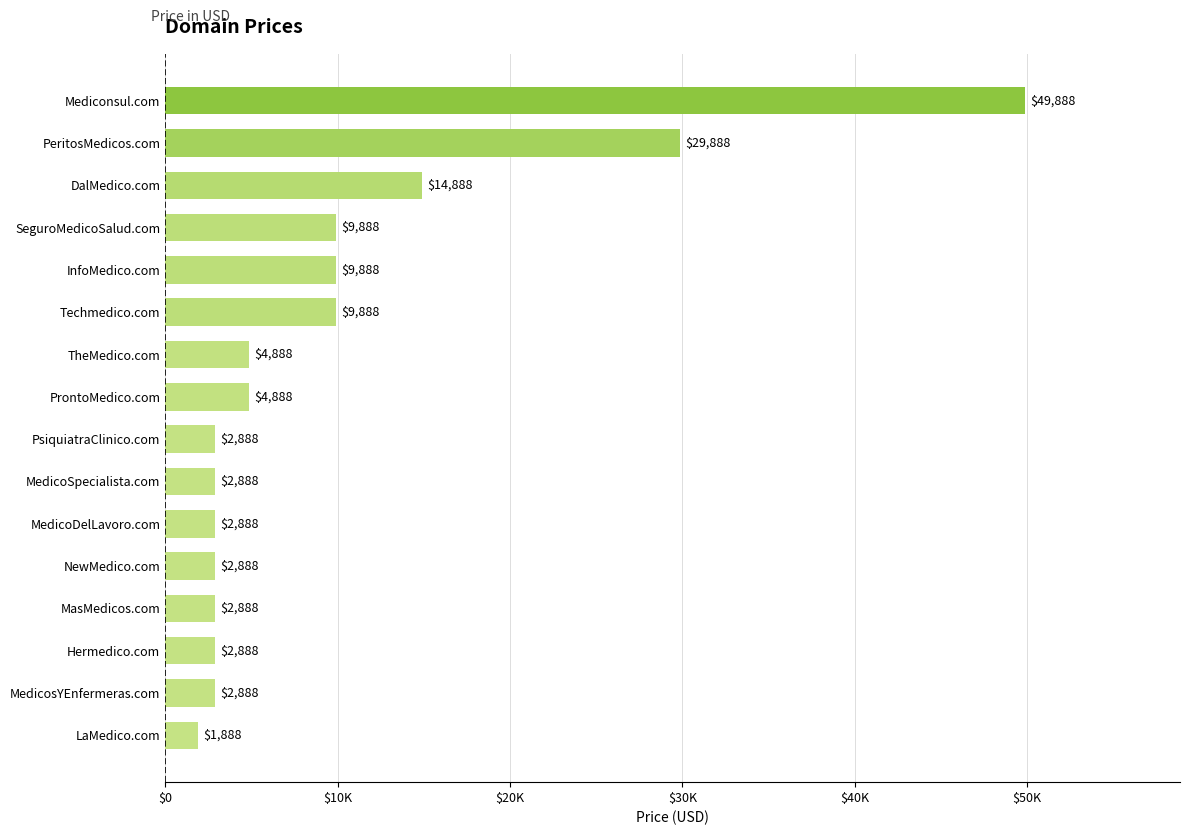

What is the minimum value shown in the chart?

1888